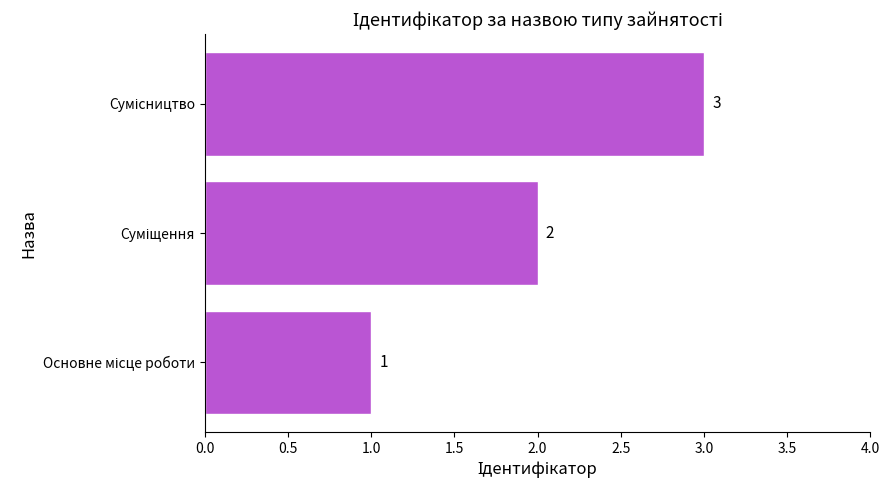

What is the sum of all values?

6